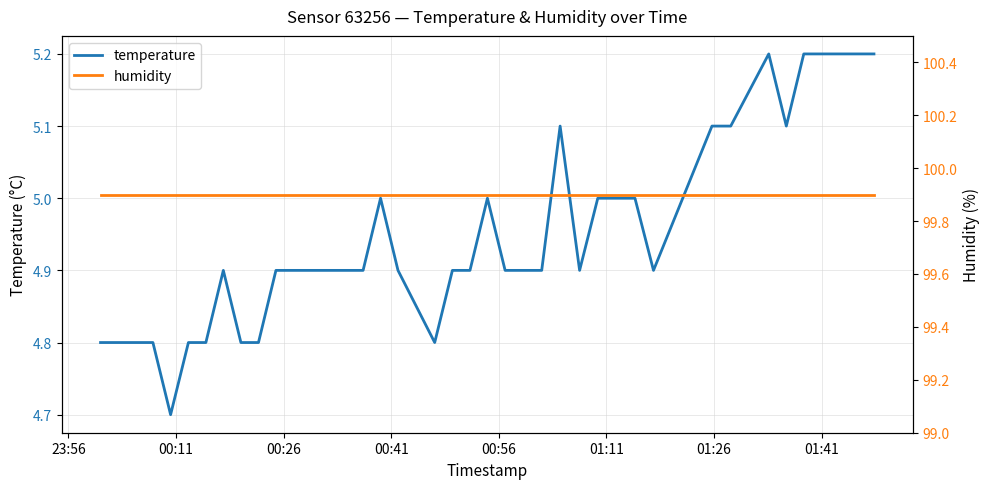

What is the lowest value of the temperature series?

4.7